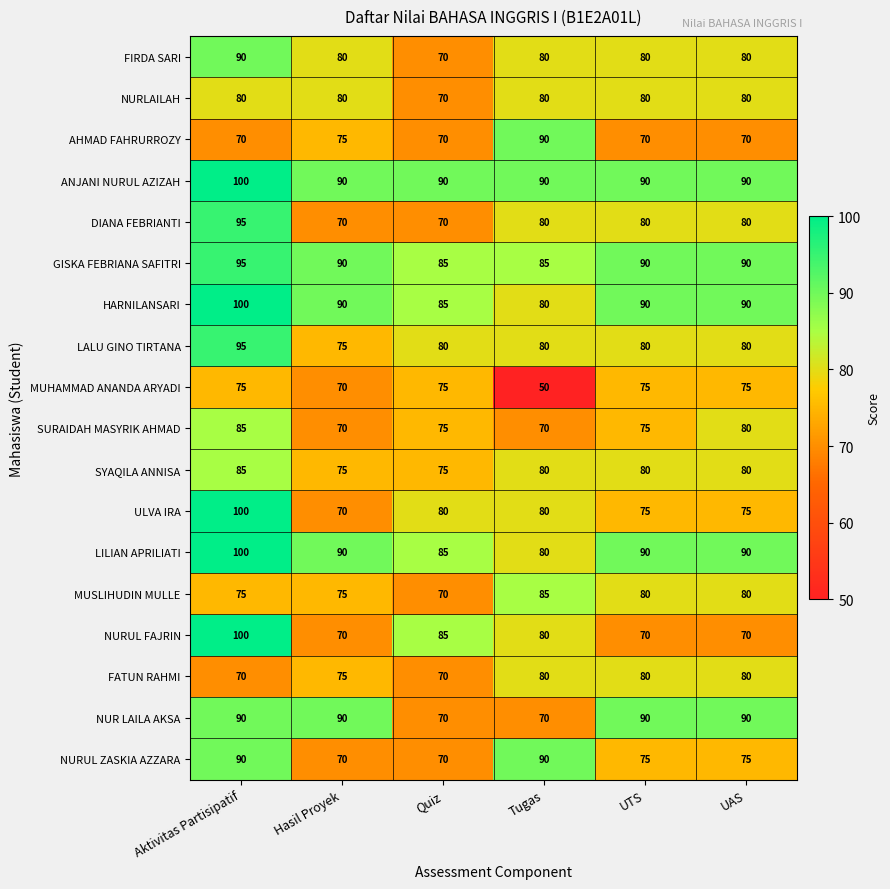

What is the difference between the highest and lowest values at Tugas?

40